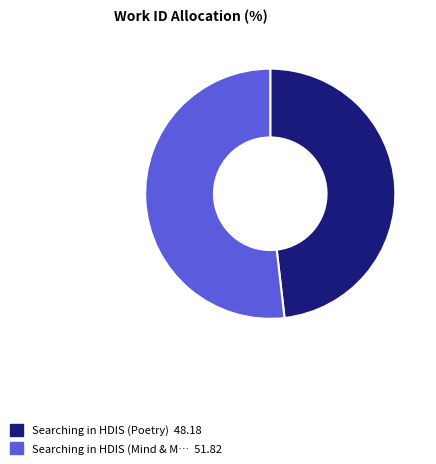

Is there a majority slice in this chart?

Yes